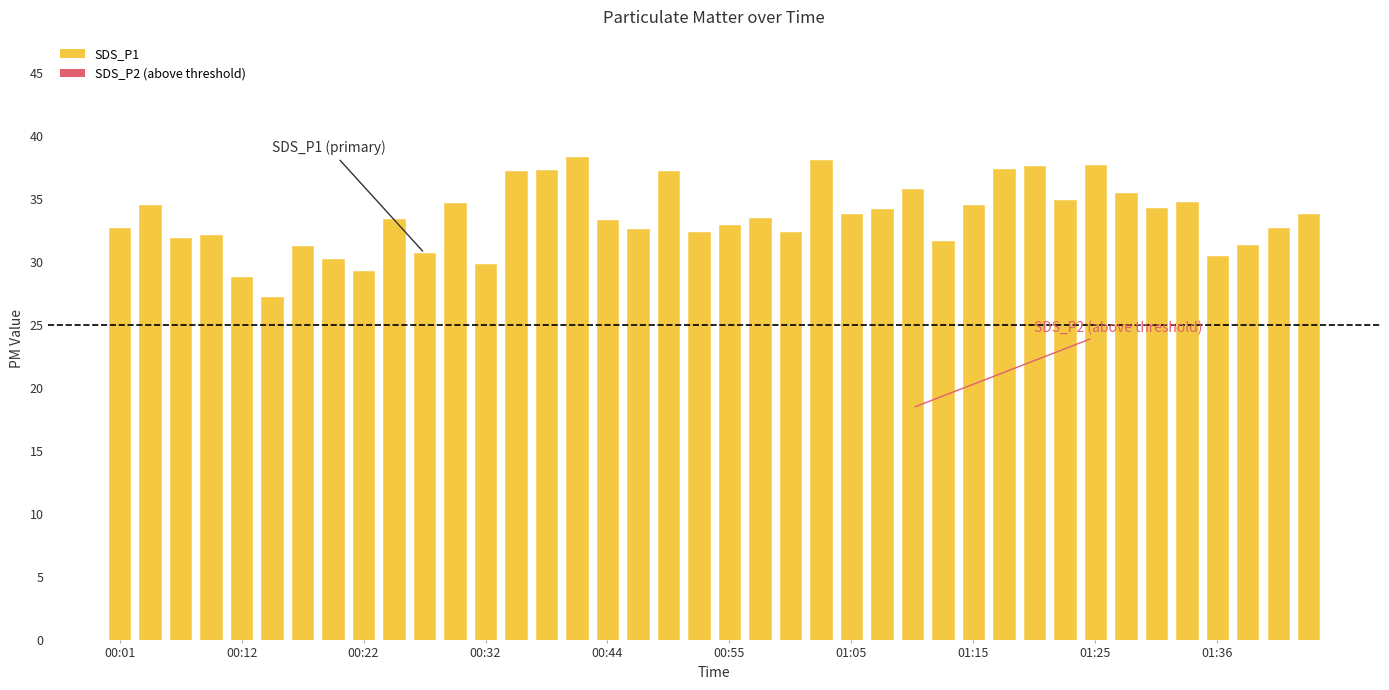

Does the chart contain any negative values?

No